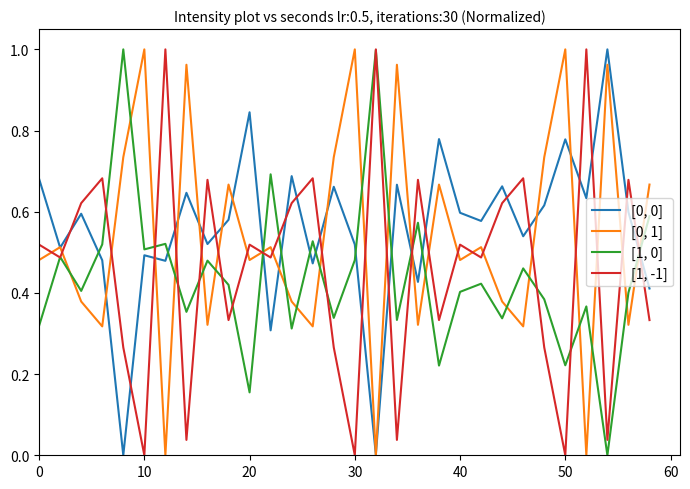

Does the chart display data point markers on the line(s)?

No